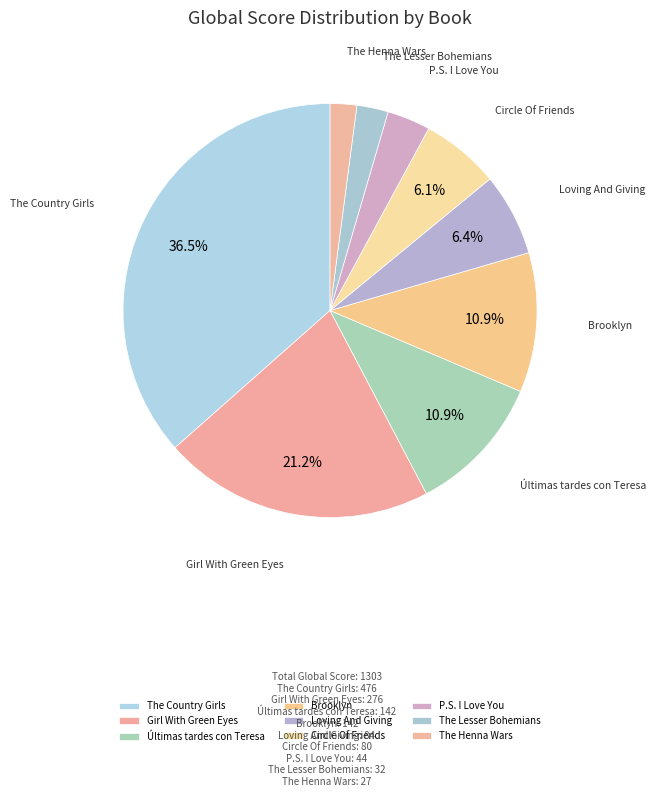

To the nearest percent, what portion does The Henna Wars represent?

2%